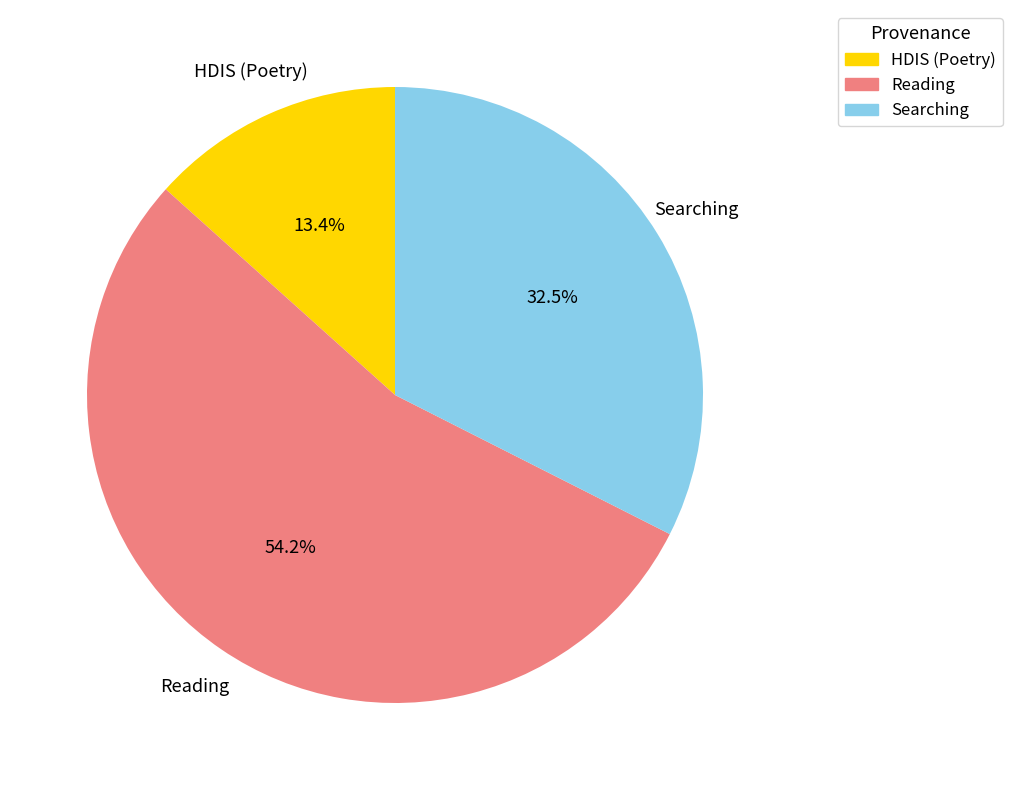

Does any single category account for the majority?

Yes